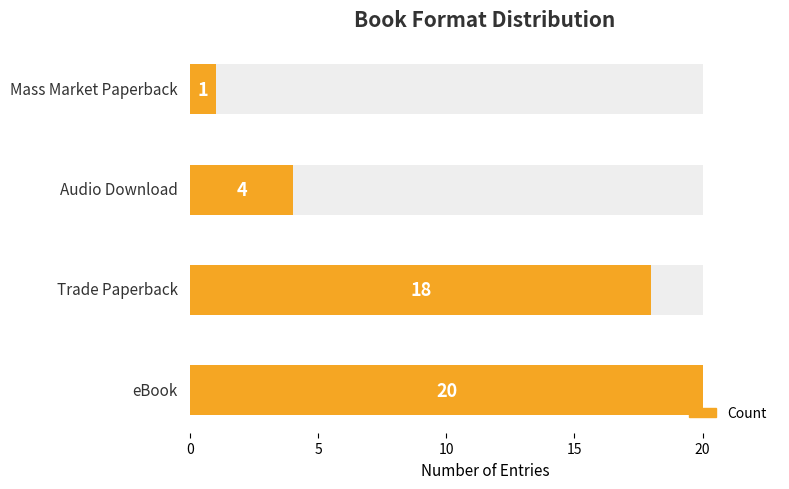

What is the sum of all values?

43